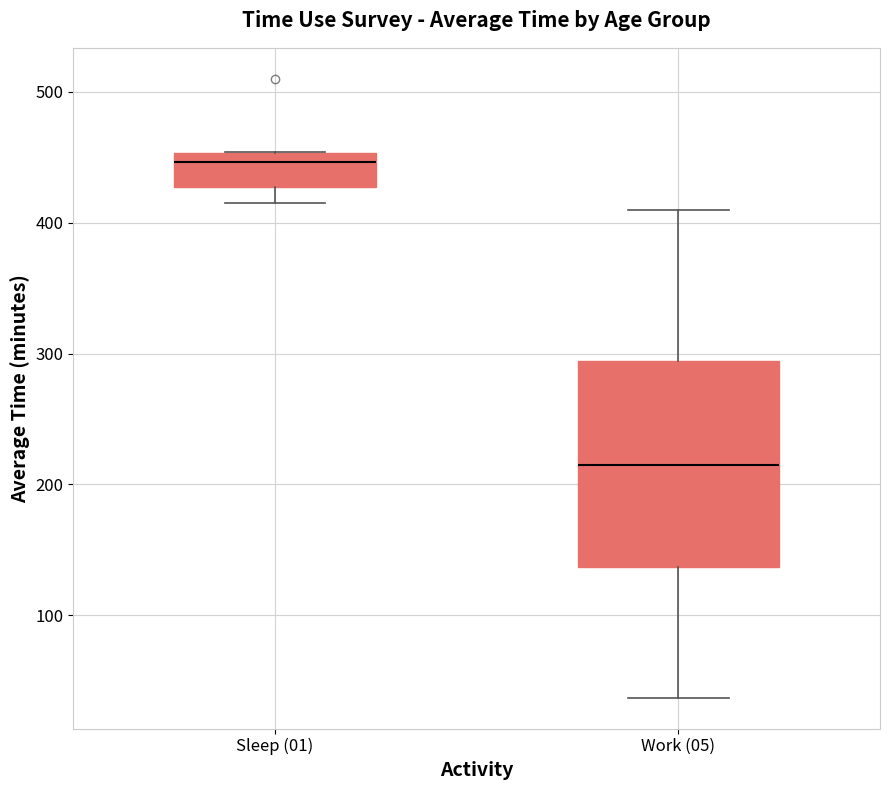

Which box is the tallest, from its lower edge to its upper edge?

Work (05)